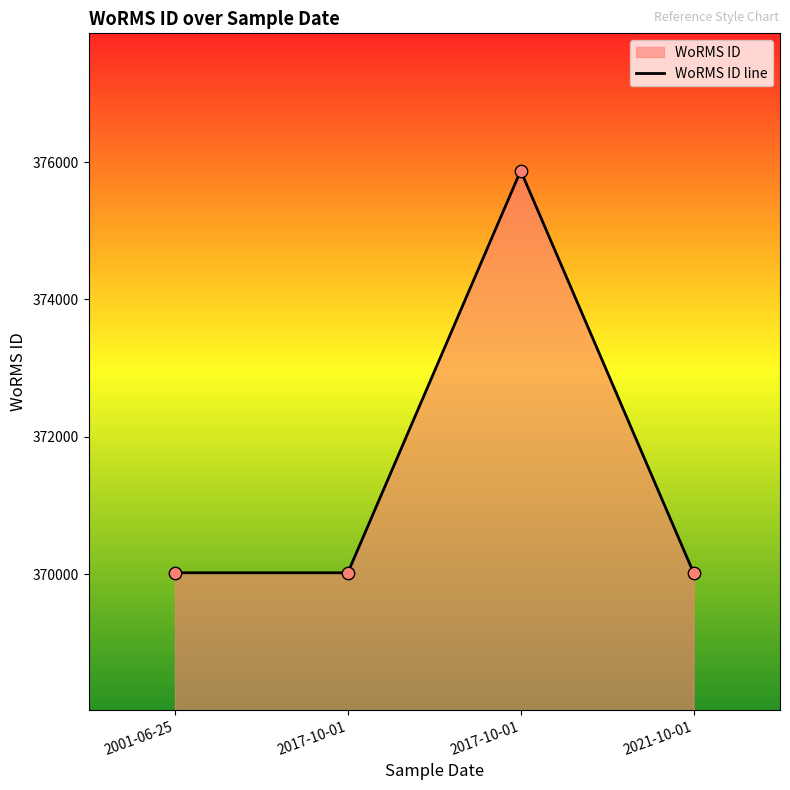

Which has a higher value, 2021-10-01 or 2017-10-01?

2021-10-01